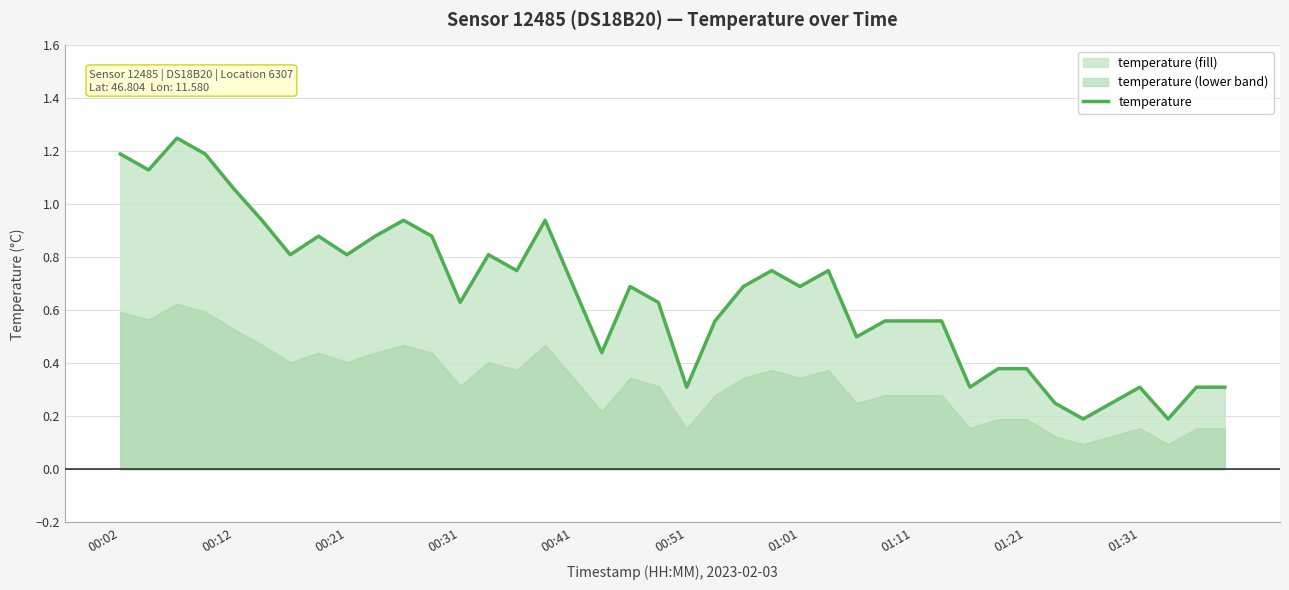

The value at 39 is 0.4. True or false?

False